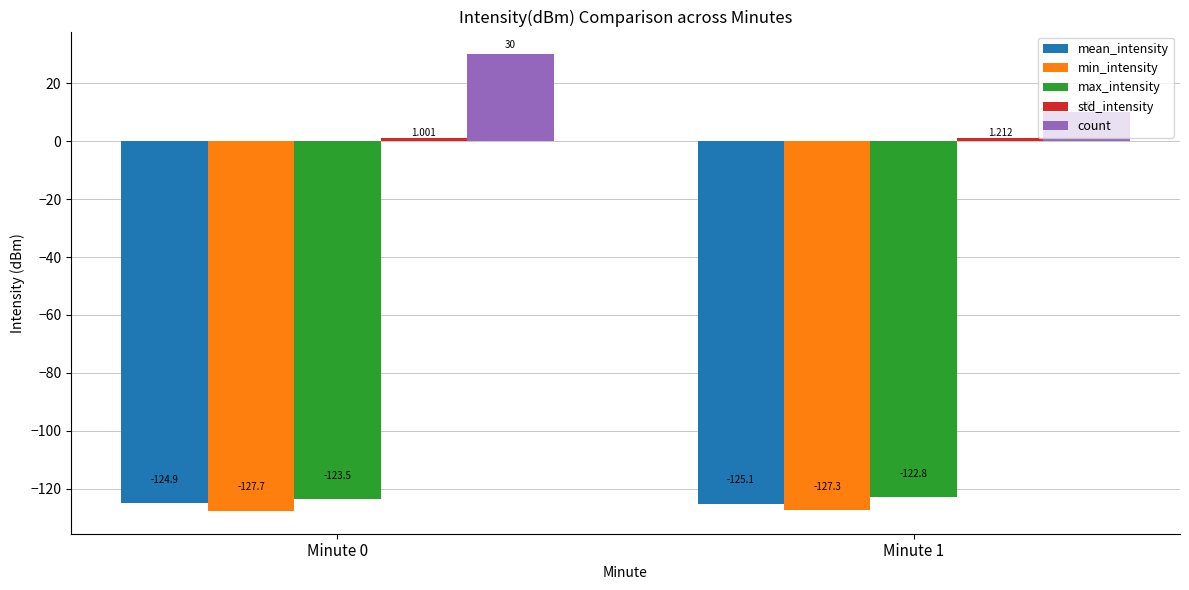

Which series has the widest spread of values?

count